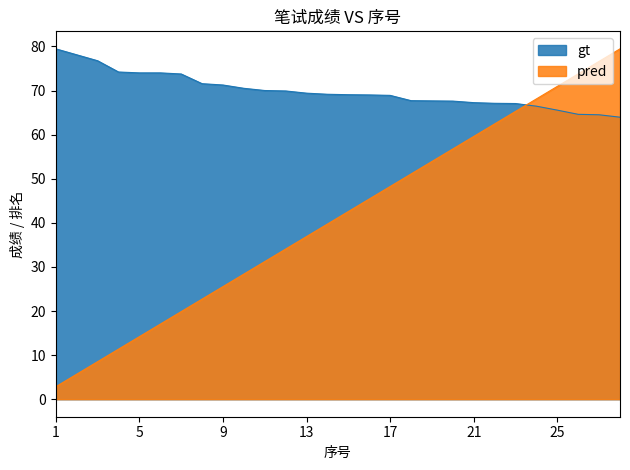

True or false: pred has more than 1 interior local peaks.

False